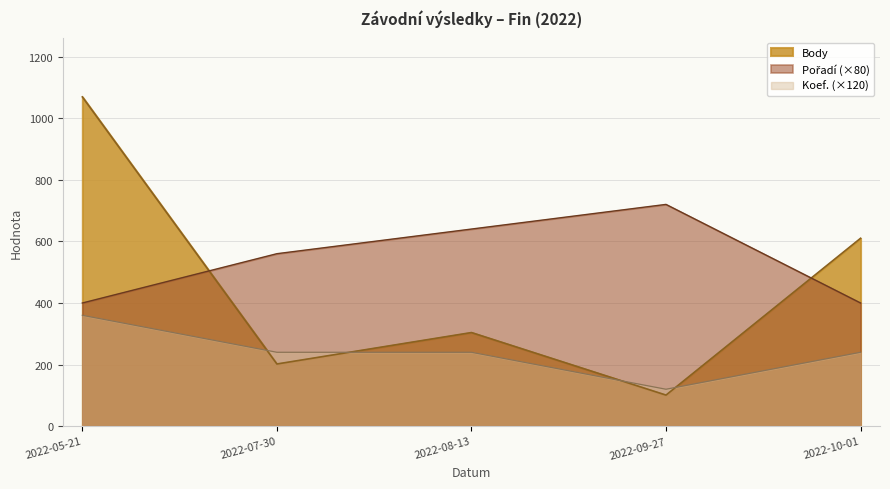

Reading left to right, transcribe all the data shown in this chart.

Body: 1069	202	304	101	610
Pořadí: 400	560	640	720	400
Koef.: 360	240	240	120	240